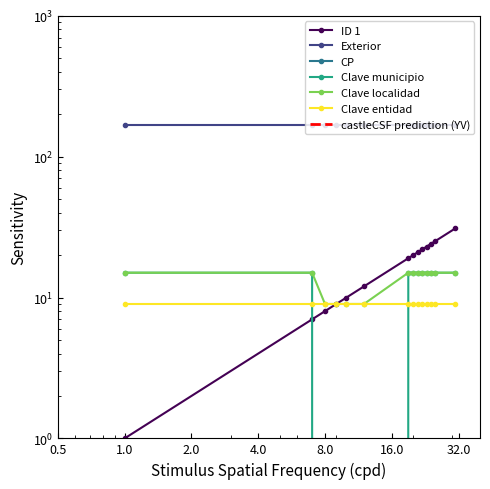

What is the difference between the highest and lowest values at 25?

10